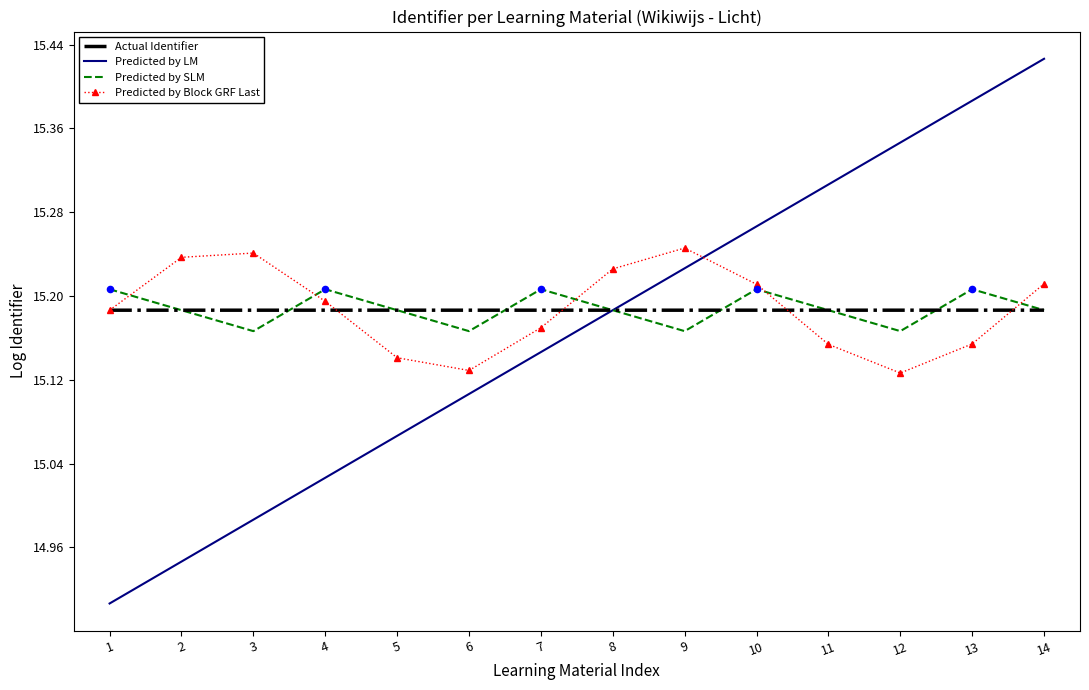

Between 8 and 10, which series saw the biggest shift?

Predicted by LM